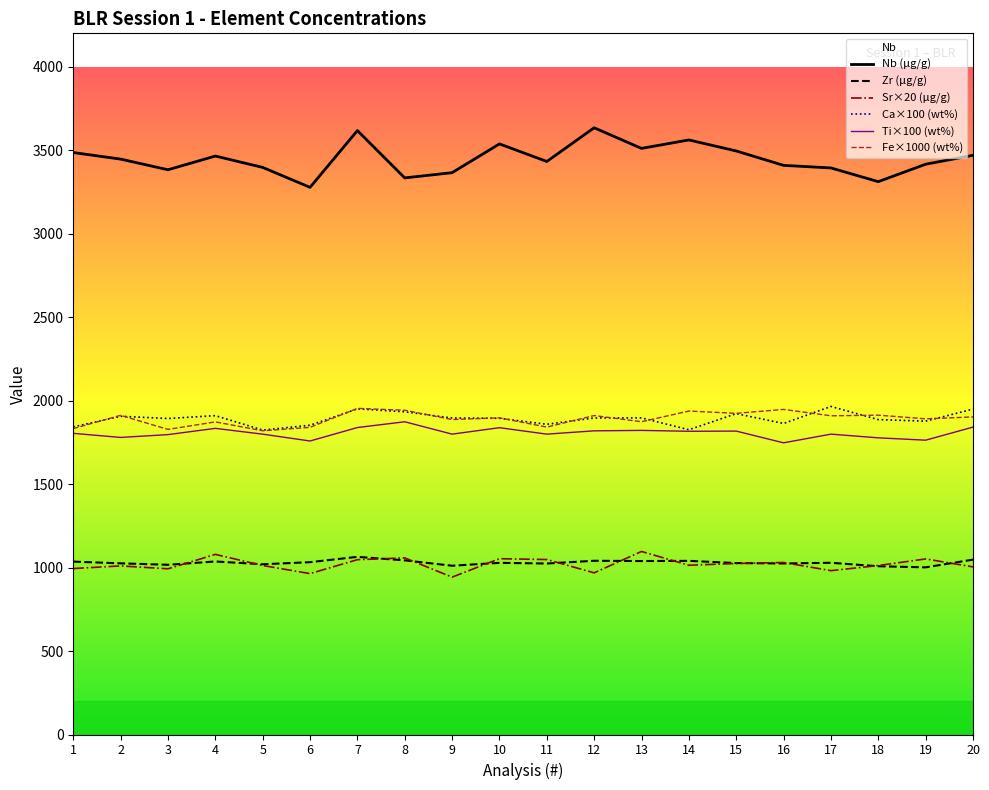

What is the total value across all series at 14?

11194.6